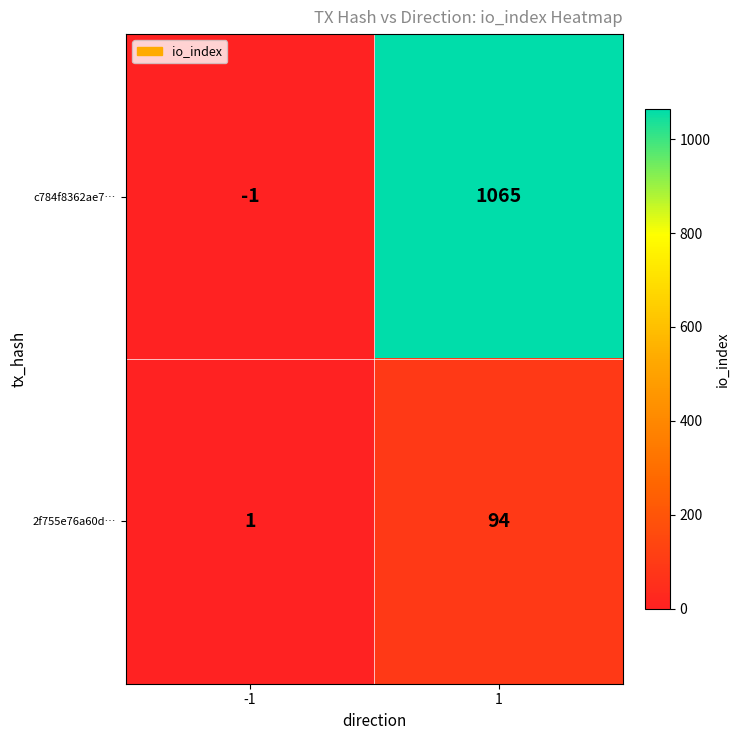

What is the maximum value shown in the chart?

1065